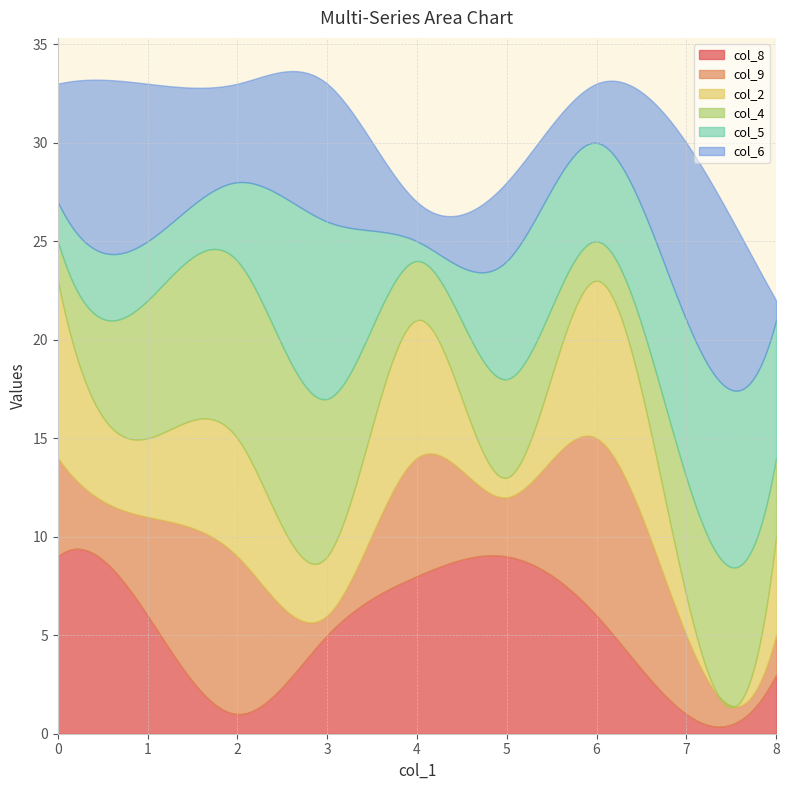

Which series ends up on top after the final intersection of col_8 and col_9?

col_8